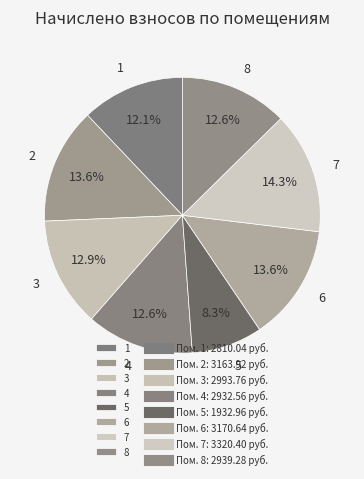

How many slices are in this pie chart?

8